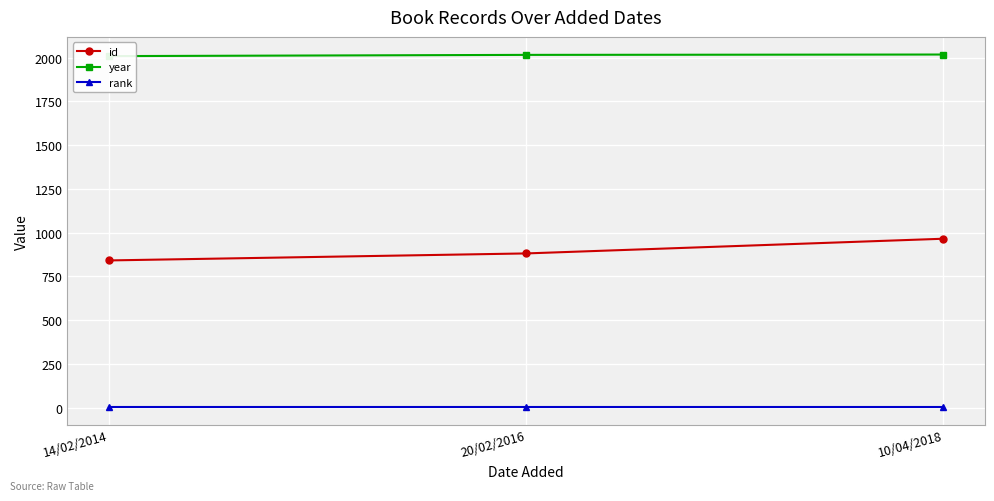

What is the difference between the year values at 14/02/2014 and 10/04/2018?

9